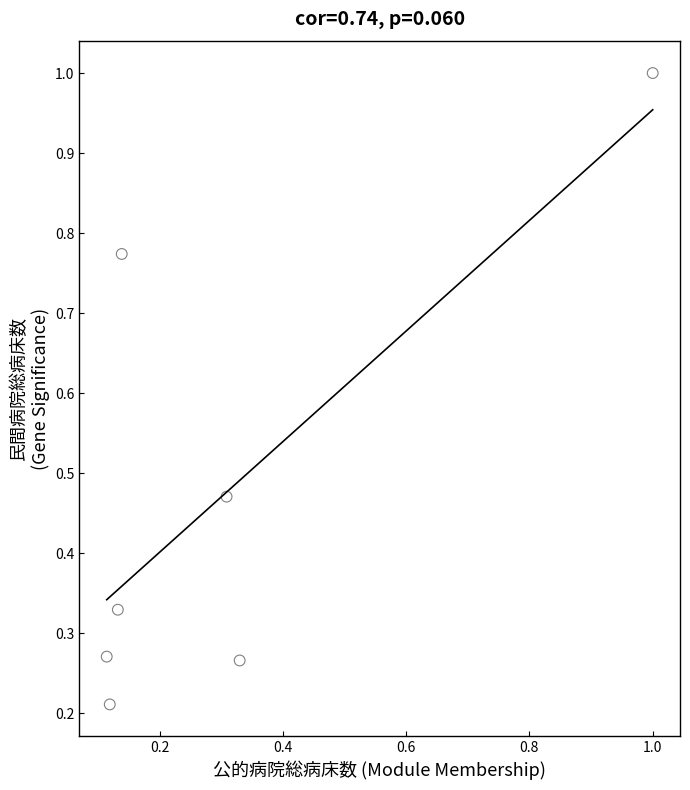

What is the range of X values (max minus min)?

0.9